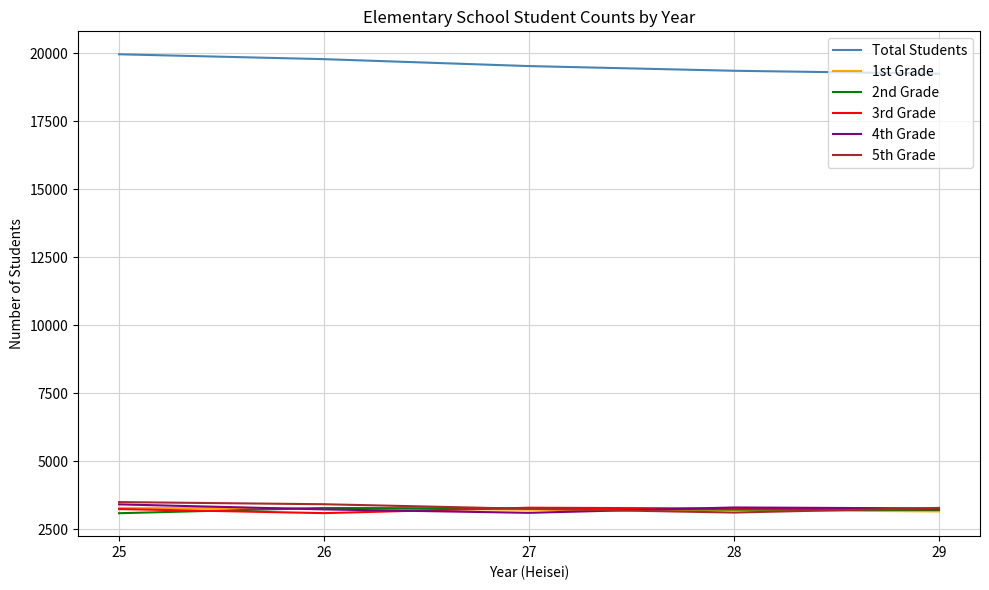

True or false: 2nd Grade has a value of 2027 at 28.

False